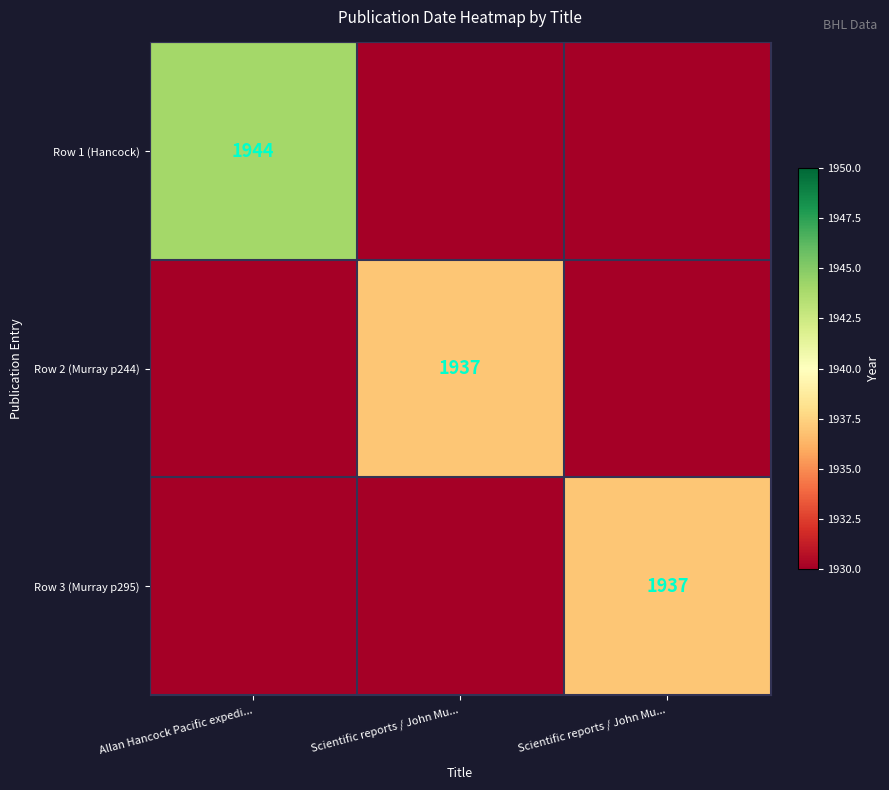

Is the value of Row 1 (Hancock) at Scientific reports / John Mu... greater than the value of Row 2 (Murray p244) at Scientific reports / John Mu...?

No